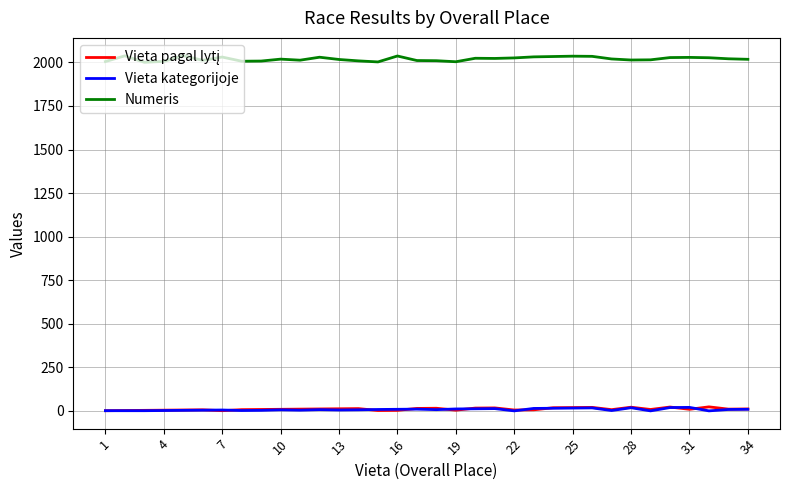

True or false: Vieta kategorijoje and Numeris cross at least once.

False